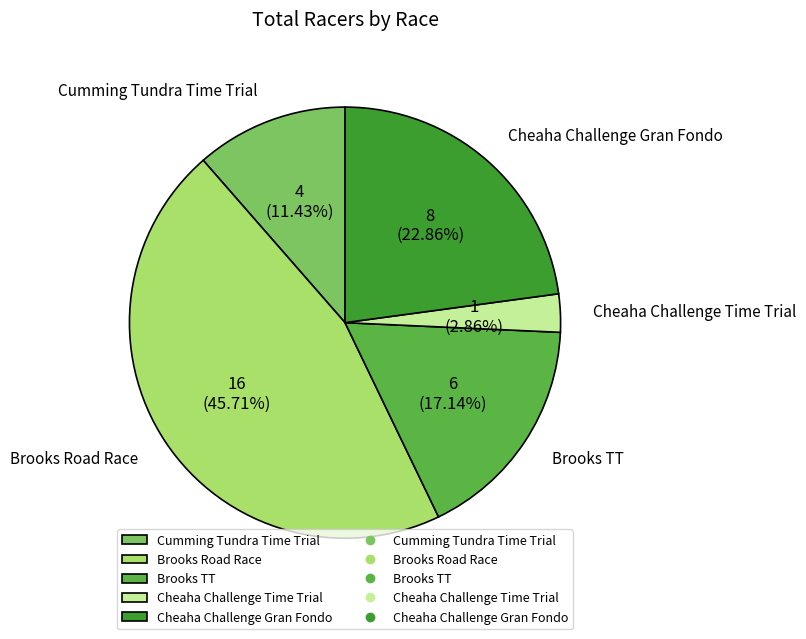

Is there a majority slice in this chart?

No